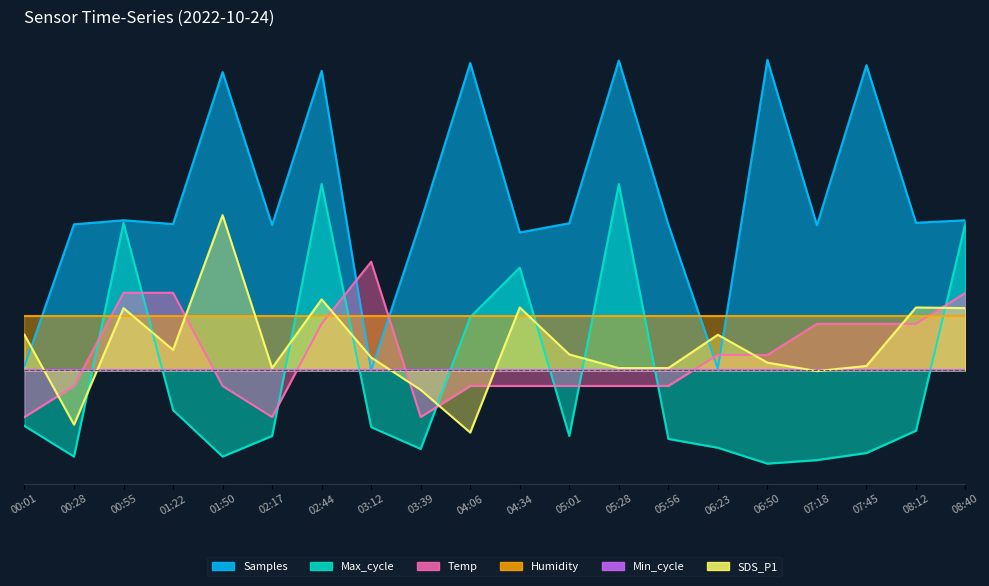

The value of Max_cycle at 01:22 is -0.2. True or false?

False